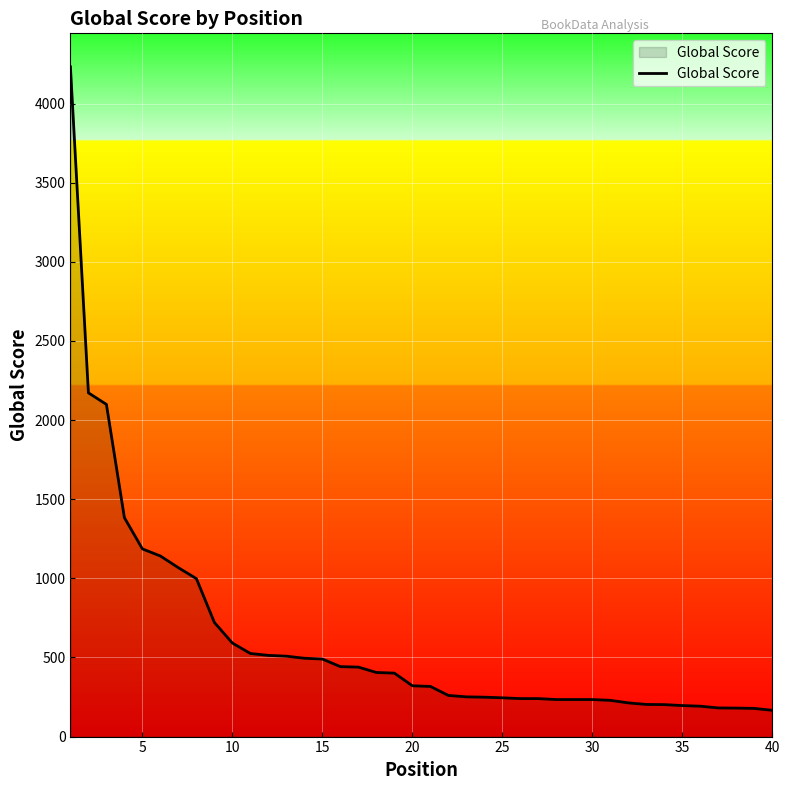

What is the greatest value displayed?

4232